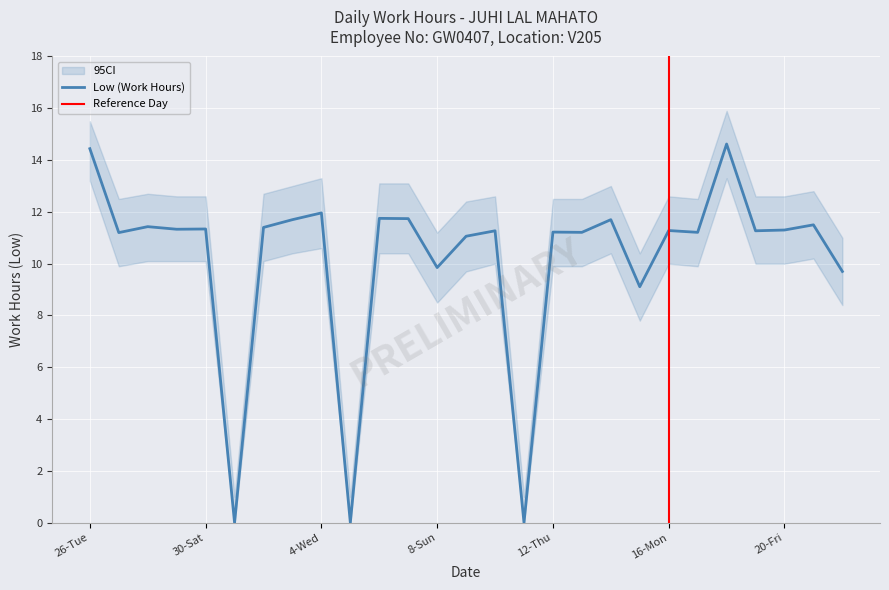

At which label does Low_lower reach its minimum?

1-Sun